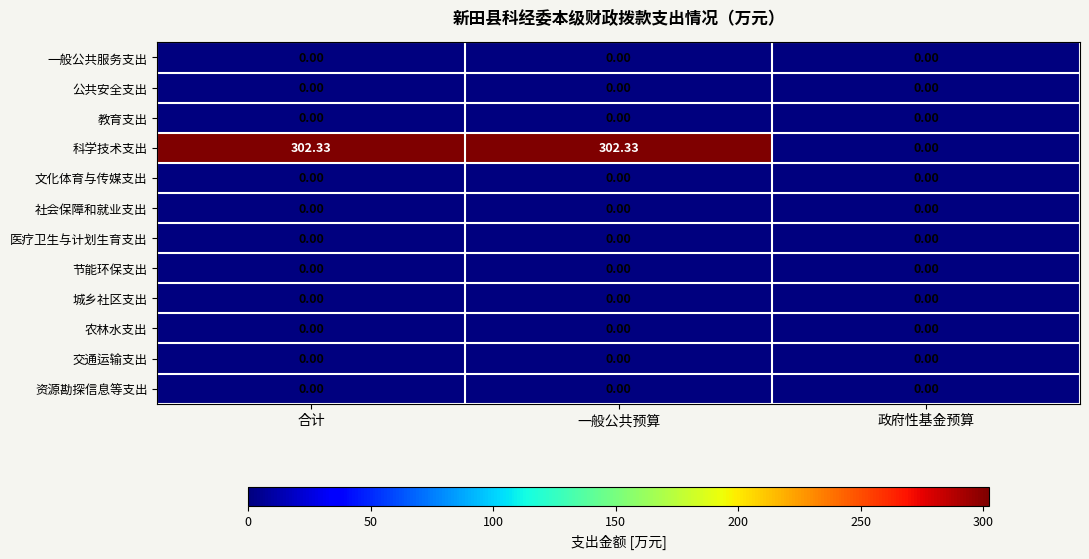

Which series has the largest total across all categories?

科学技术支出